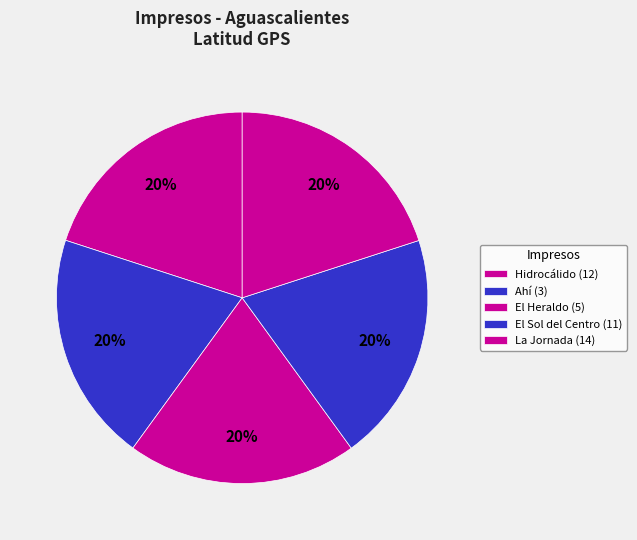

Which category has the smallest portion of the pie?

Hidrocálido (12)